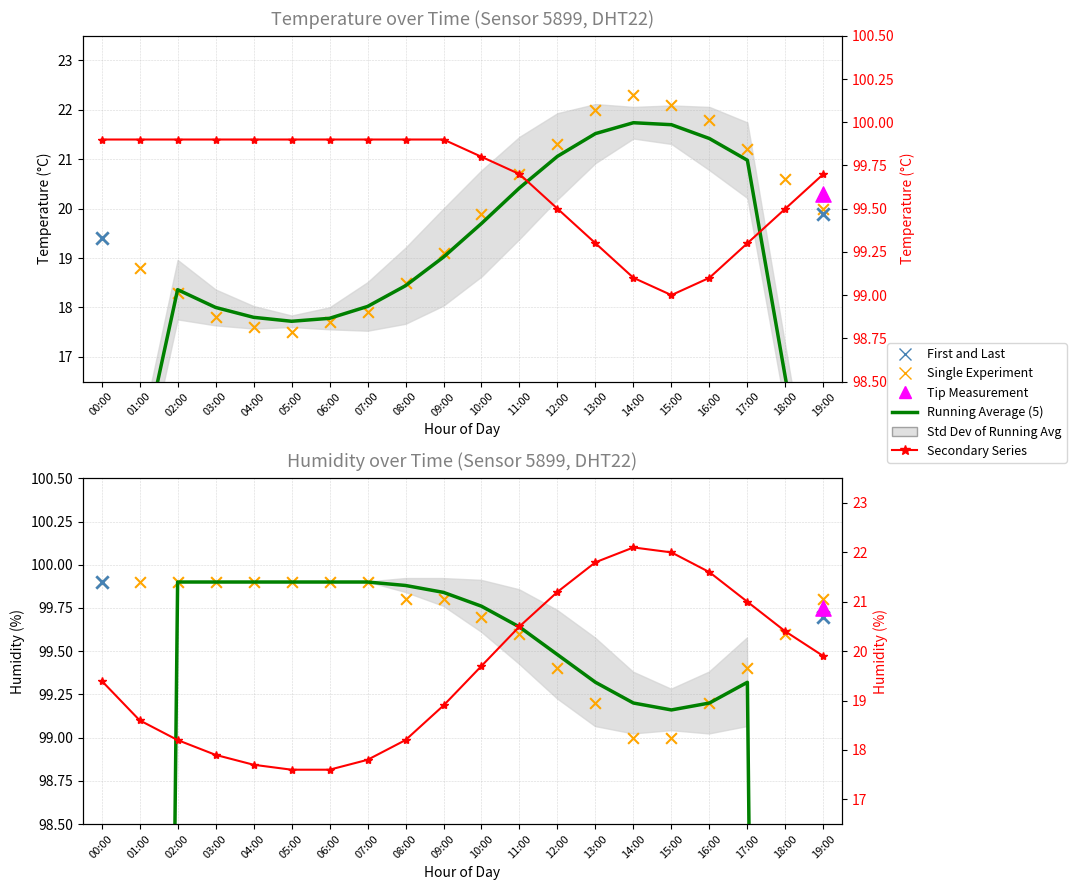

What is the total value across all series at 03:00?

117.8